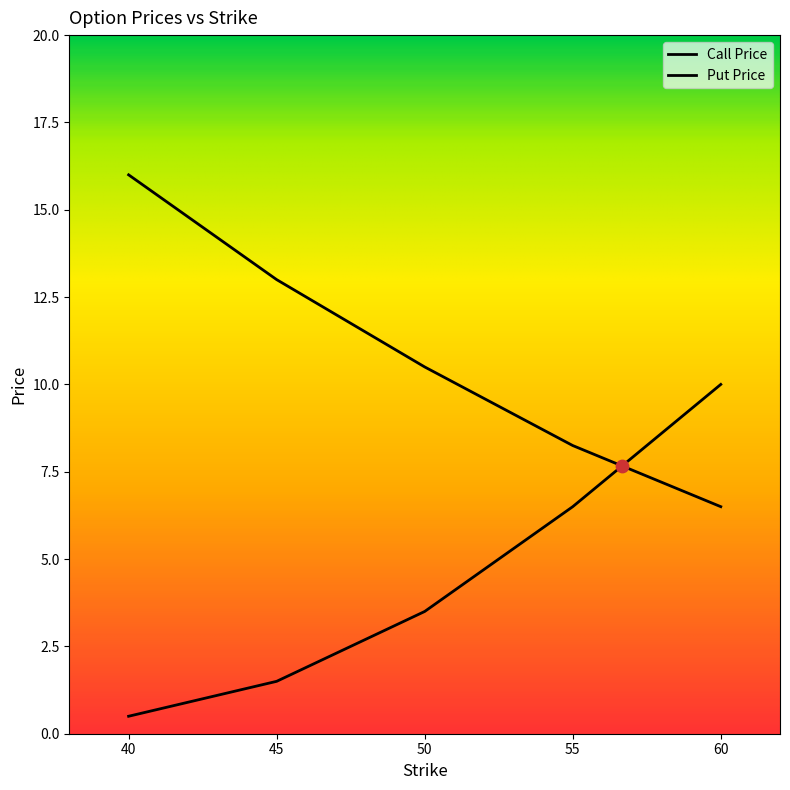

At which category is the sum across all series the highest?

40